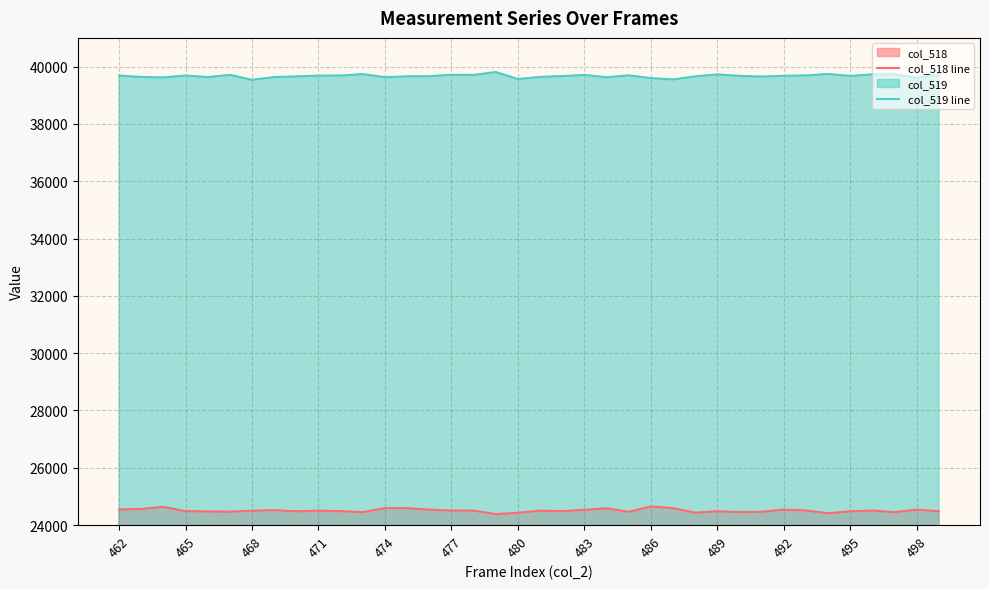

Which series has the largest total across all categories?

col_519 line